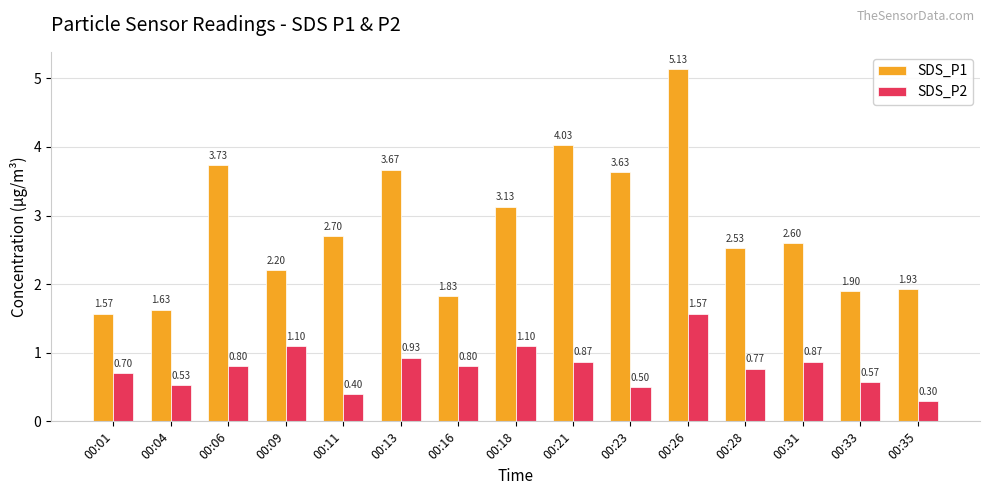

Is it true that SDS_P2 equals 0.5 at 00:04?

True